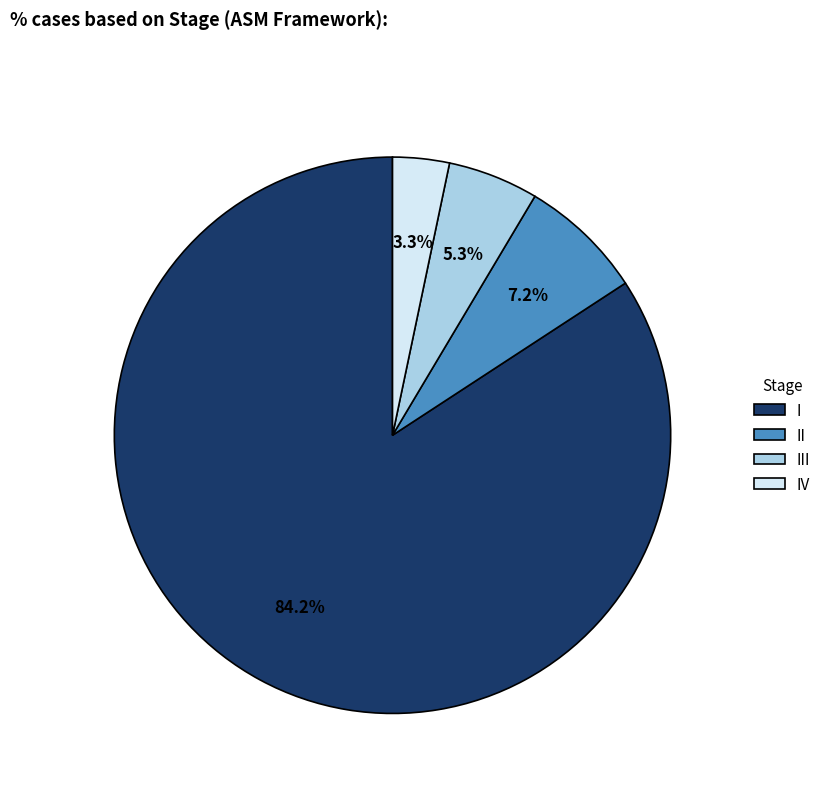

How many slices are in this pie chart?

4